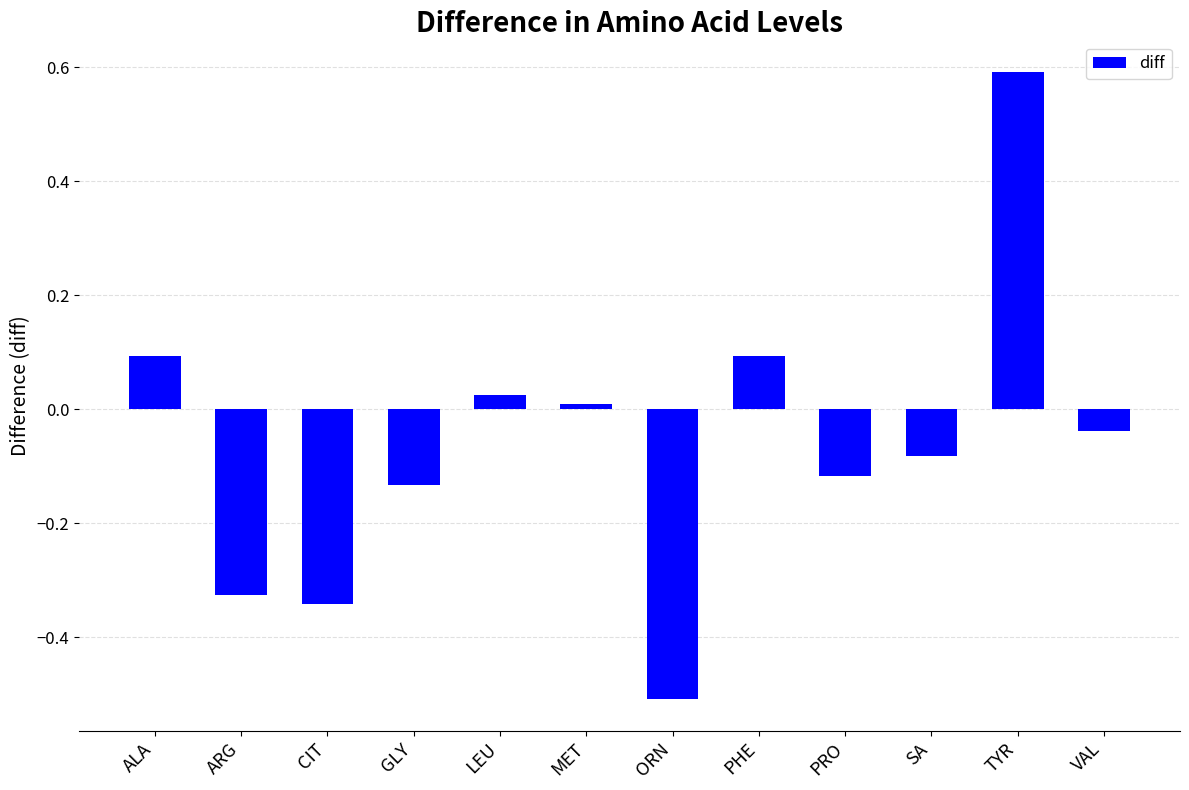

Which has a higher value, LEU or PHE?

PHE